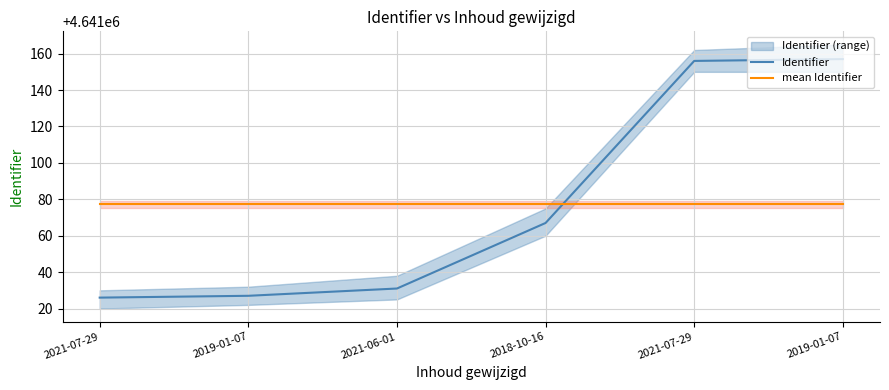

What is the sum of the mean Identifier values at 2021-07-29 and 2021-06-01?

9282154.7